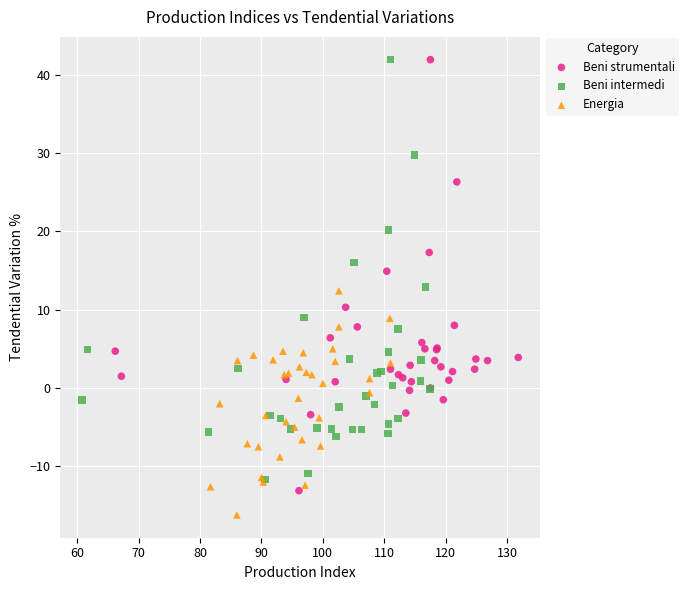

Which series contains the lowest Y value?

Energia